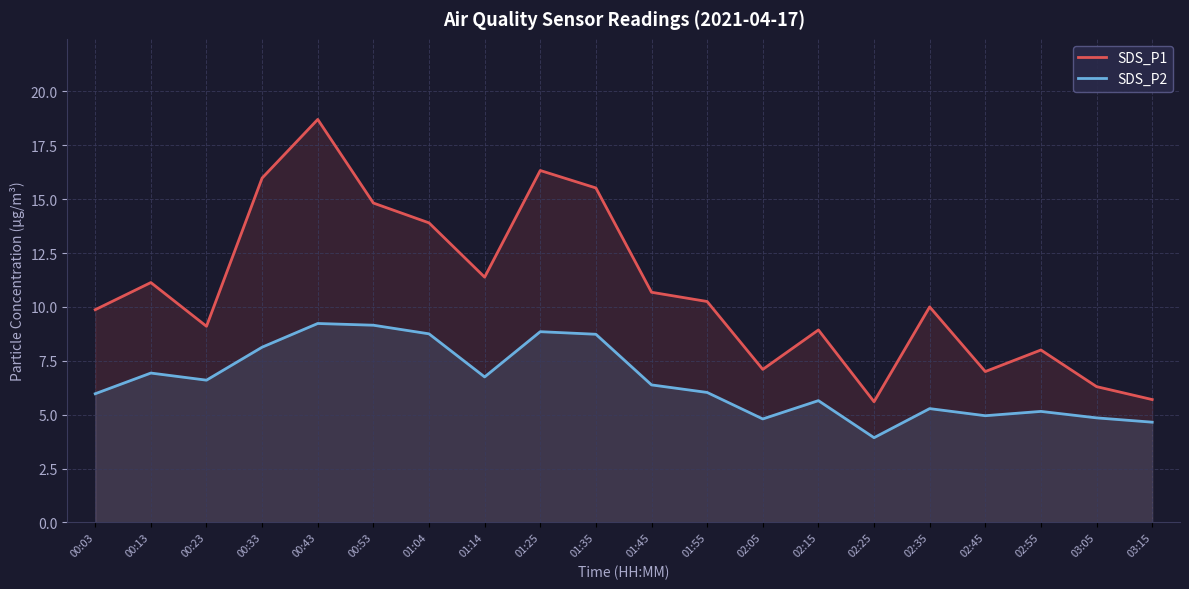

How many interior local peaks does the SDS_P2 series have?

6